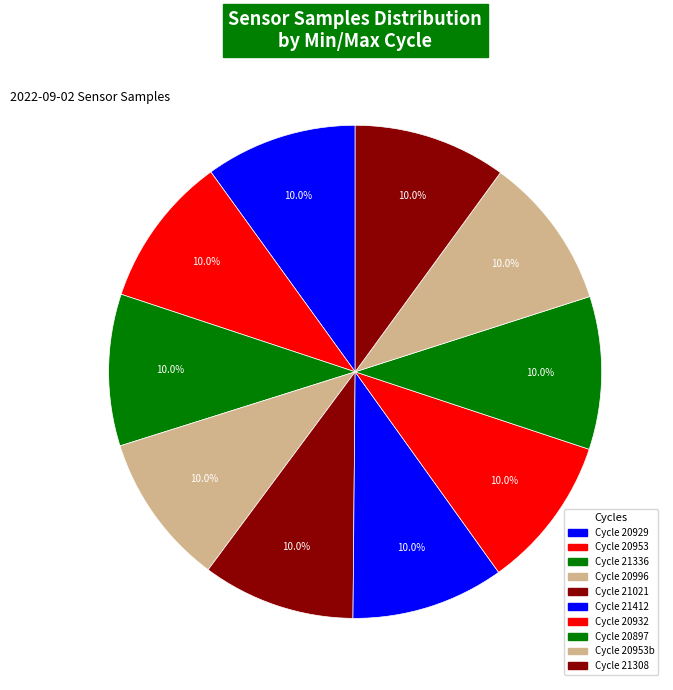

Is there any slice that represents more than half of the pie?

No